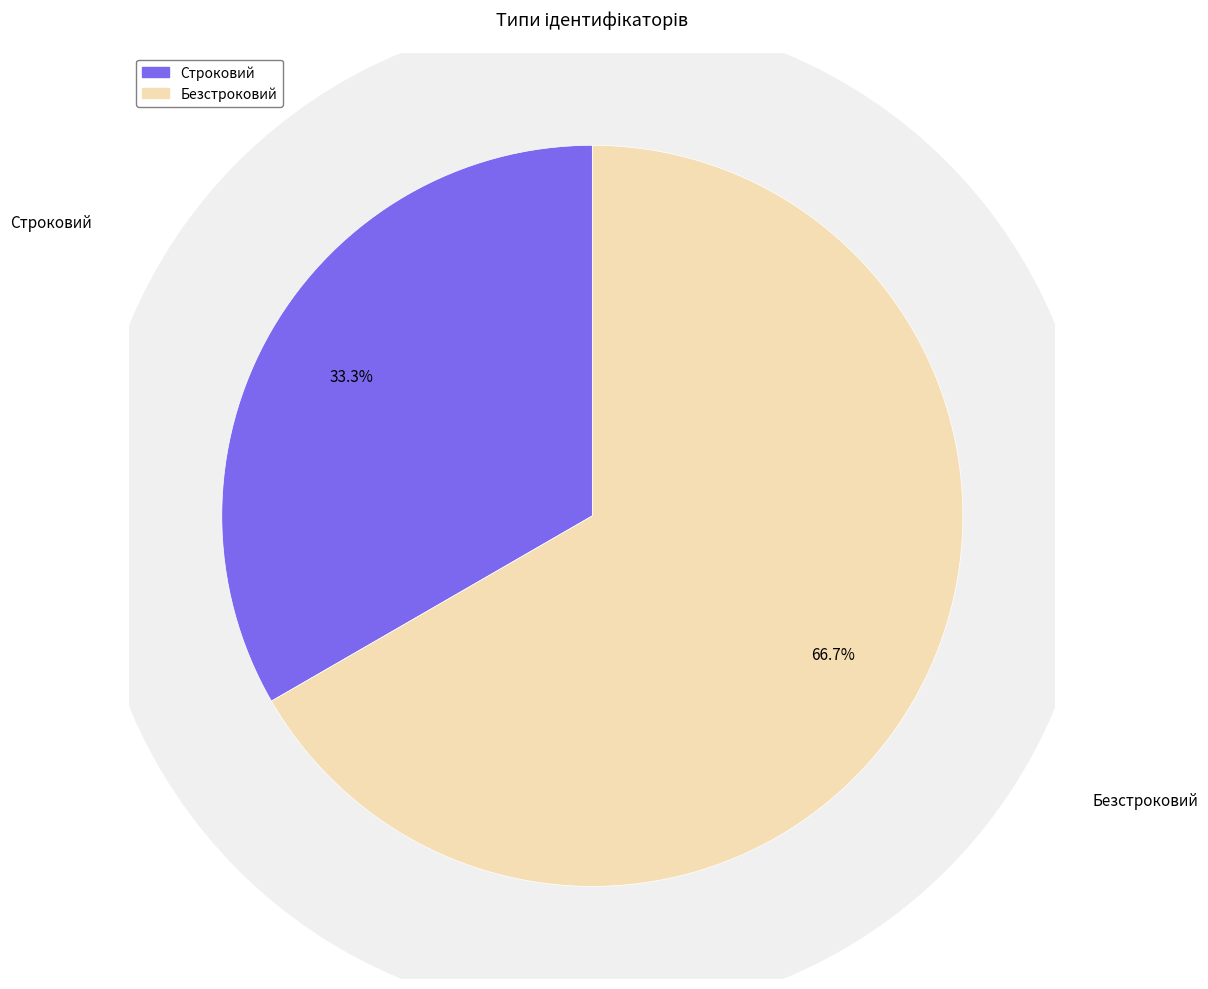

Count the number of slices in the pie.

2